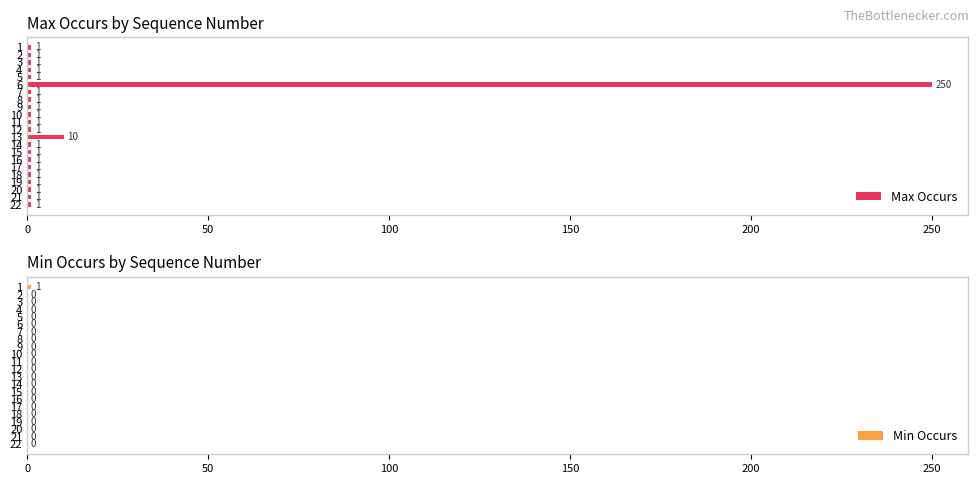

The Max Occurs series shows 1 at 9. True or false?

True